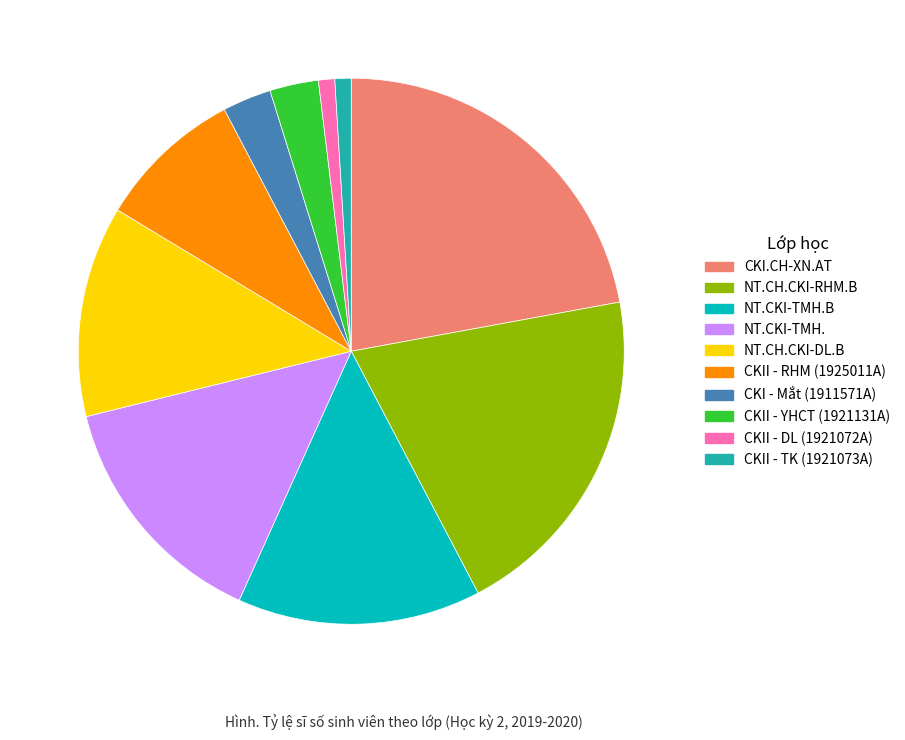

Is there a majority slice in this chart?

No